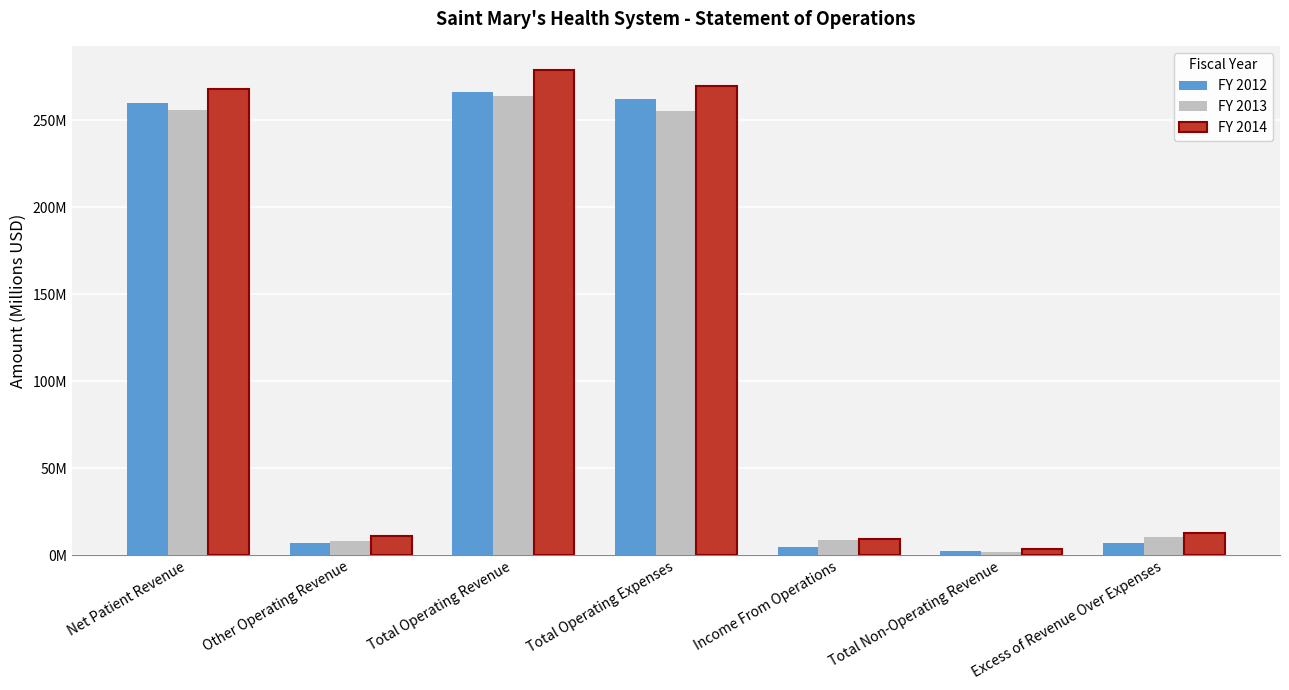

Which category has the lowest value in the FY 2013 series?

Total Non-Operating Revenue